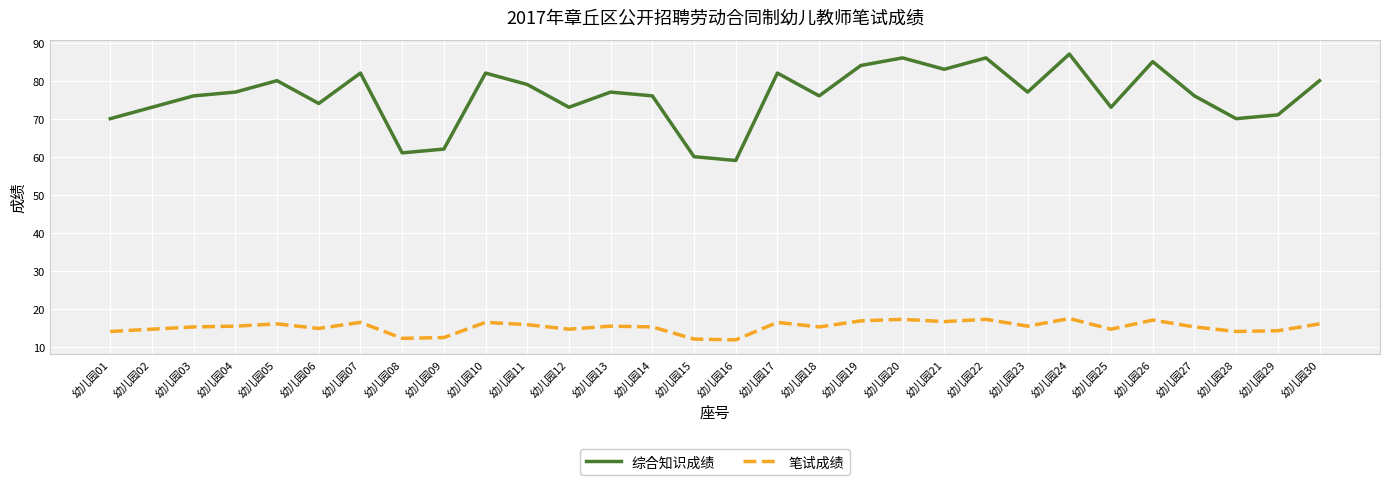

The value of 综合知识成绩 at 幼儿园26 is 85.0. True or false?

True